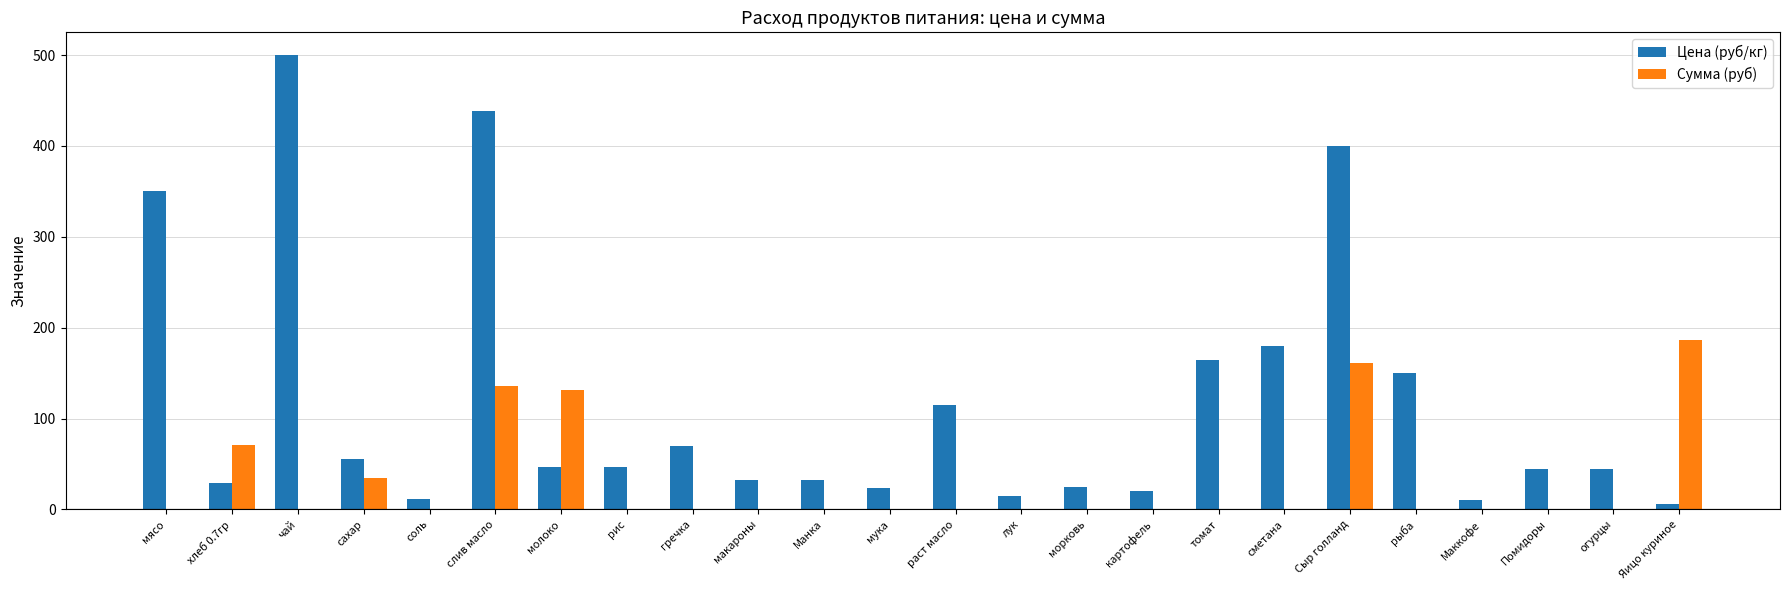

The value of Сумма (руб) at слив масло is 43.3. True or false?

False